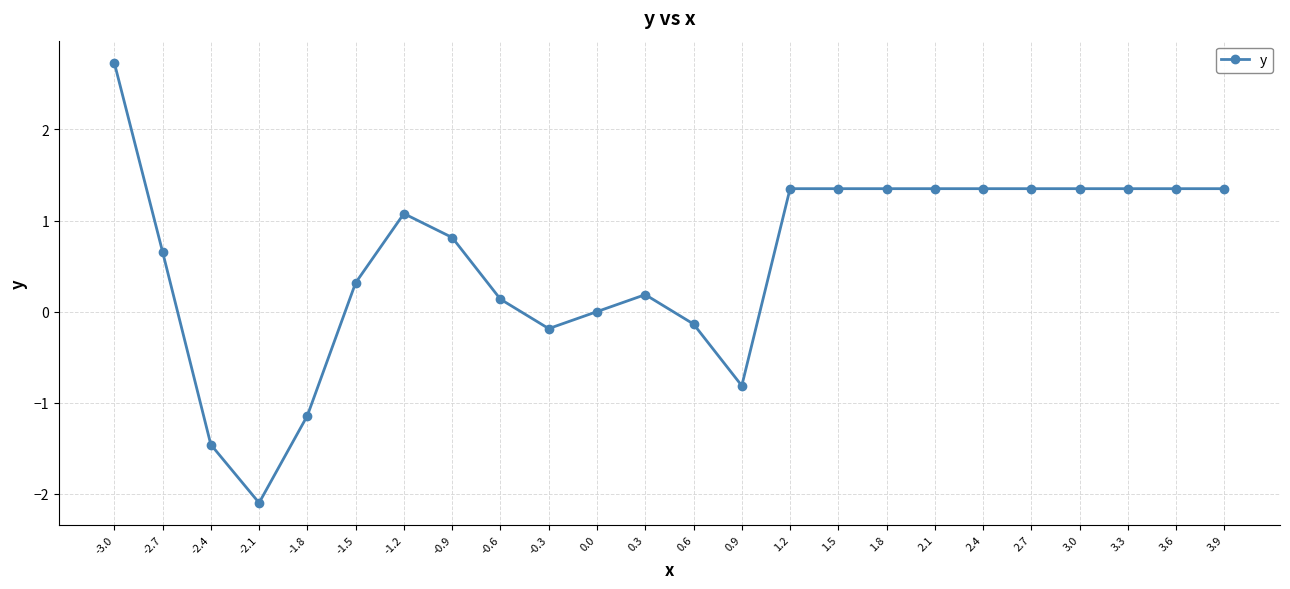

Reading left to right, what are all the values shown in this chart?

-3.0=2.7	-2.7=0.7	-2.4=-1.5	-2.1=-2.1	-1.8=-1.1	-1.5=0.3	-1.2=1.1	-0.9=0.8	-0.6=0.1	-0.3=-0.2	0.0=0.0	0.3=0.2	0.6=-0.1	0.9=-0.8	1.2=1.4	1.5=1.4	1.8=1.4	2.1=1.4	2.4=1.4	2.7=1.4	3.0=1.4	3.3=1.4	3.6=1.4	3.9=1.4